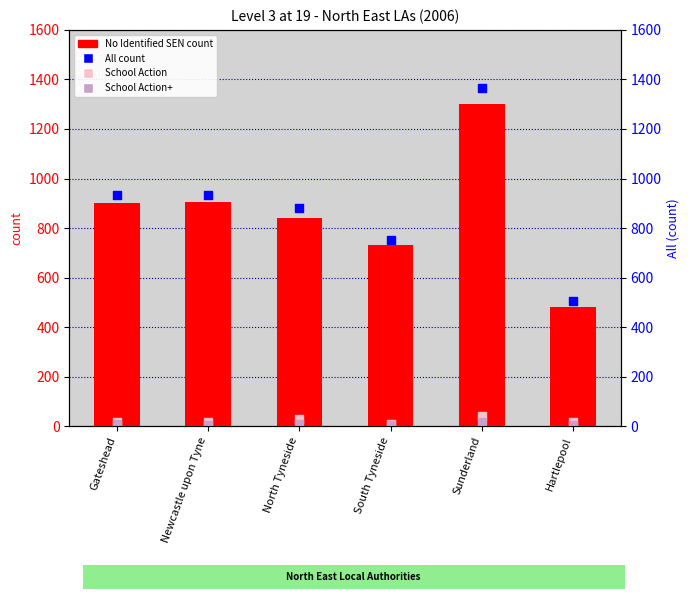

Which series contains the highest Y value?

All (count)